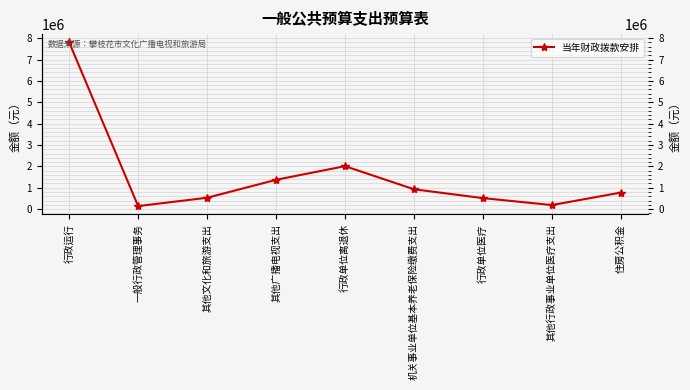

What is the maximum value shown in the chart?

7808820.1